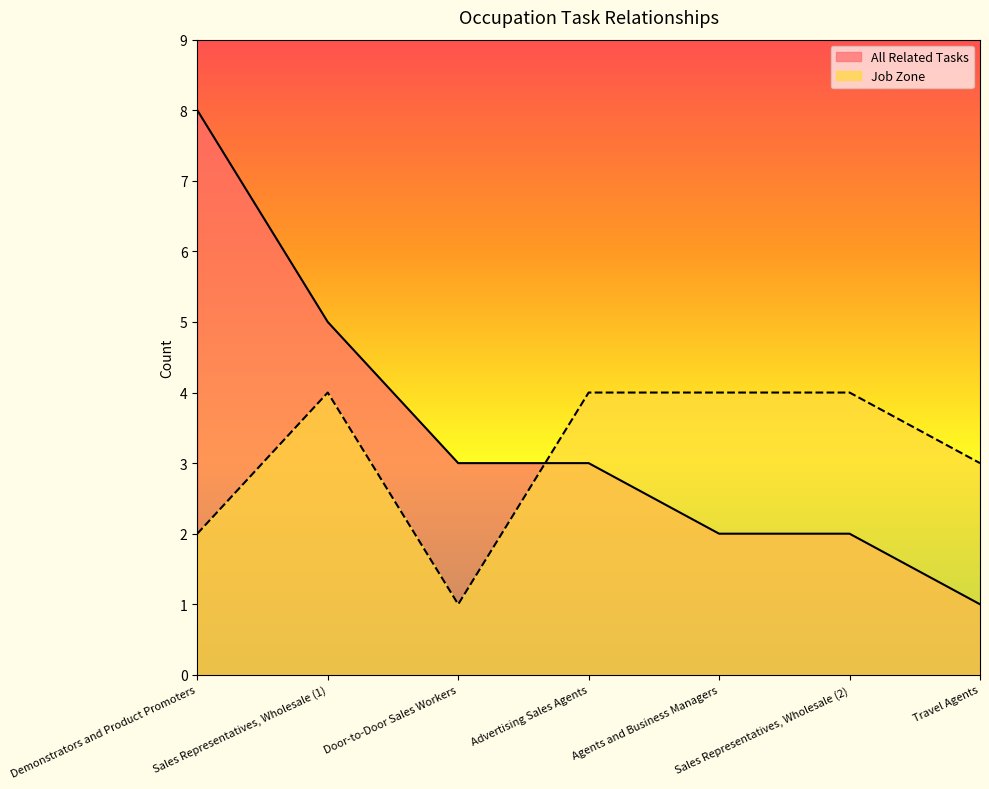

What value does the All Related Tasks series have at Travel Agents?

1